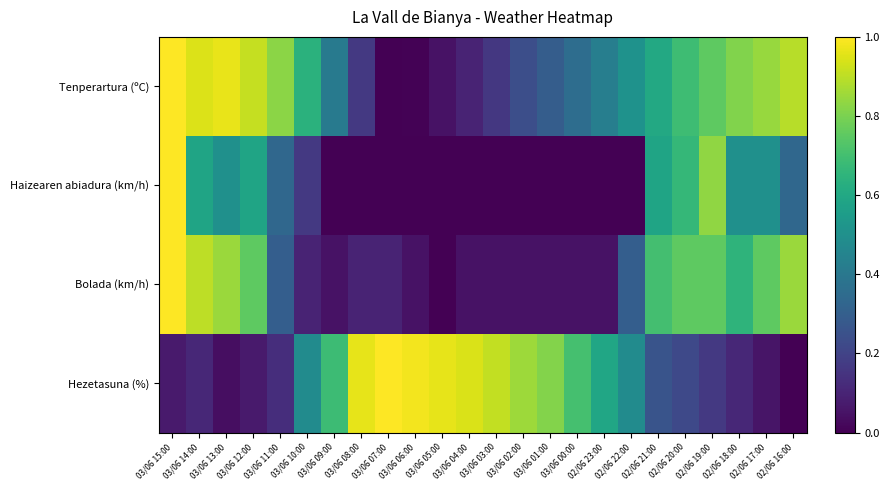

Reading left to right, what are all the values shown in this chart?

Tenperartura (ºC): 03/06 15:00=1.0	03/06 14:00=0.9	03/06 13:00=1.0	03/06 12:00=0.9	03/06 11:00=0.8	03/06 10:00=0.6	03/06 09:00=0.4	03/06 08:00=0.2	03/06 07:00=0.0	03/06 06:00=0.0	03/06 05:00=0.0	03/06 04:00=0.1	03/06 03:00=0.2	03/06 02:00=0.2	03/06 01:00=0.3	03/06 00:00=0.4	02/06 23:00=0.4	02/06 22:00=0.5	02/06 21:00=0.6	02/06 20:00=0.7	02/06 19:00=0.8	02/06 18:00=0.8	02/06 17:00=0.8	02/06 16:00=0.9
Haizearen abiadura (km/h): 03/06 15:00=1.0	03/06 14:00=0.6	03/06 13:00=0.5	03/06 12:00=0.6	03/06 11:00=0.3	03/06 10:00=0.2	03/06 09:00=0.0	03/06 08:00=0.0	03/06 07:00=0.0	03/06 06:00=0.0	03/06 05:00=0.0	03/06 04:00=0.0	03/06 03:00=0.0	03/06 02:00=0.0	03/06 01:00=0.0	03/06 00:00=0.0	02/06 23:00=0.0	02/06 22:00=0.0	02/06 21:00=0.6	02/06 20:00=0.7	02/06 19:00=0.8	02/06 18:00=0.5	02/06 17:00=0.5	02/06 16:00=0.3
Bolada (km/h): 03/06 15:00=1.0	03/06 14:00=0.9	03/06 13:00=0.8	03/06 12:00=0.8	03/06 11:00=0.3	03/06 10:00=0.1	03/06 09:00=0.1	03/06 08:00=0.1	03/06 07:00=0.1	03/06 06:00=0.1	03/06 05:00=0.0	03/06 04:00=0.1	03/06 03:00=0.1	03/06 02:00=0.1	03/06 01:00=0.1	03/06 00:00=0.1	02/06 23:00=0.1	02/06 22:00=0.3	02/06 21:00=0.7	02/06 20:00=0.8	02/06 19:00=0.8	02/06 18:00=0.7	02/06 17:00=0.8	02/06 16:00=0.8
Hezetasuna (%): 03/06 15:00=0.1	03/06 14:00=0.1	03/06 13:00=0.0	03/06 12:00=0.1	03/06 11:00=0.1	03/06 10:00=0.5	03/06 09:00=0.7	03/06 08:00=1.0	03/06 07:00=1.0	03/06 06:00=1.0	03/06 05:00=1.0	03/06 04:00=0.9	03/06 03:00=0.9	03/06 02:00=0.9	03/06 01:00=0.8	03/06 00:00=0.7	02/06 23:00=0.6	02/06 22:00=0.5	02/06 21:00=0.3	02/06 20:00=0.2	02/06 19:00=0.2	02/06 18:00=0.1	02/06 17:00=0.1	02/06 16:00=0.0